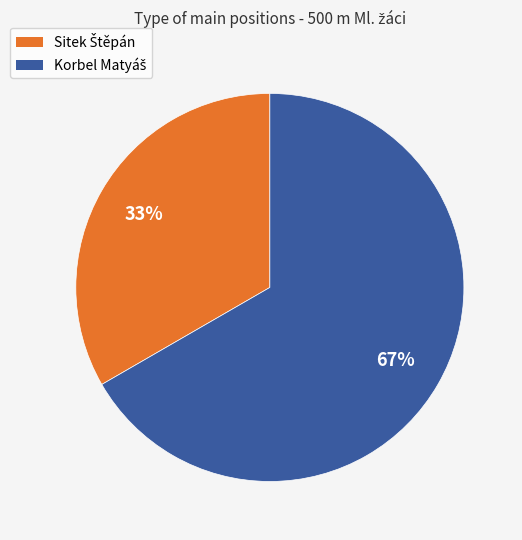

To the nearest percent, what is the average slice percentage?

50%